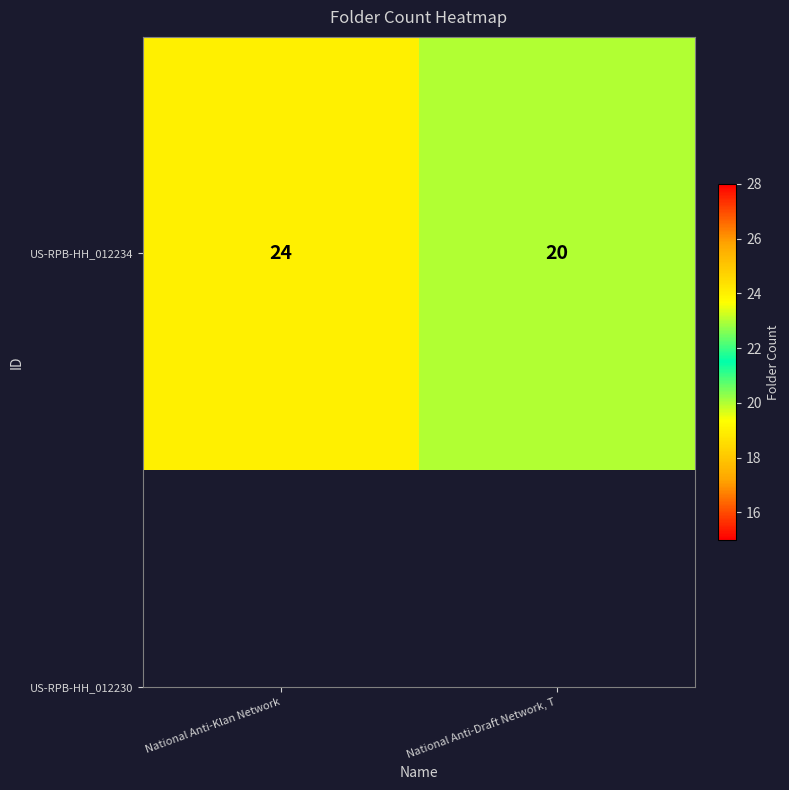

What is the average value?

22